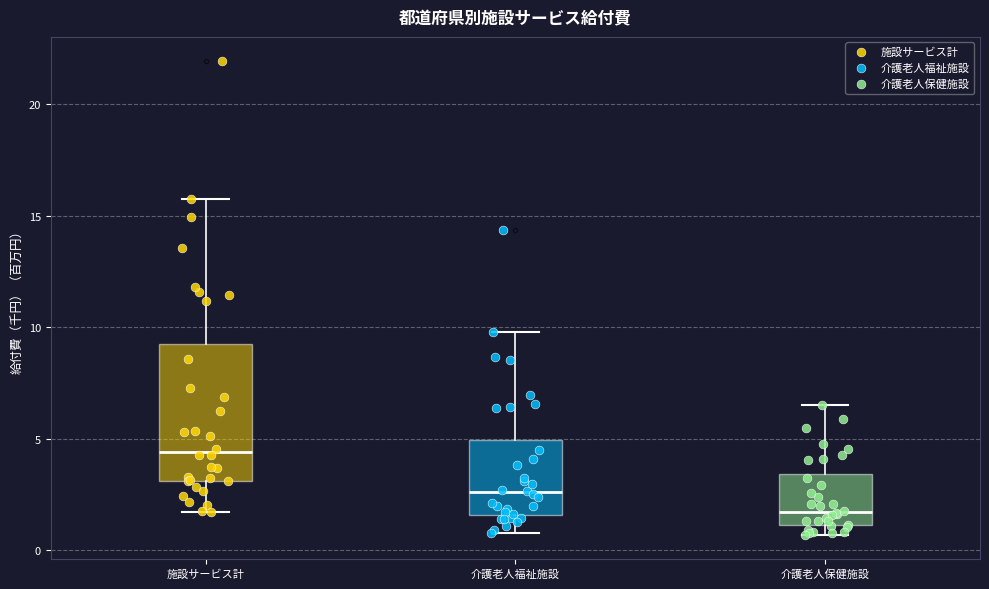

Where does the median line of the box for 施設サービス計 sit on the y-axis? The values are not printed on the chart, so give them approximately, as read against the axis.

4.5